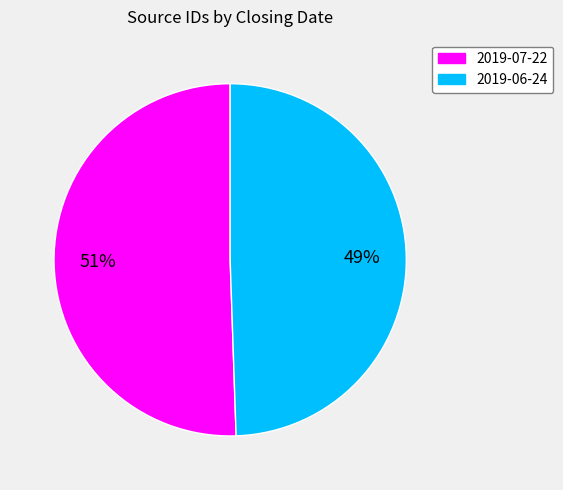

Between 2019-07-22 and 2019-06-24, which is larger?

2019-07-22